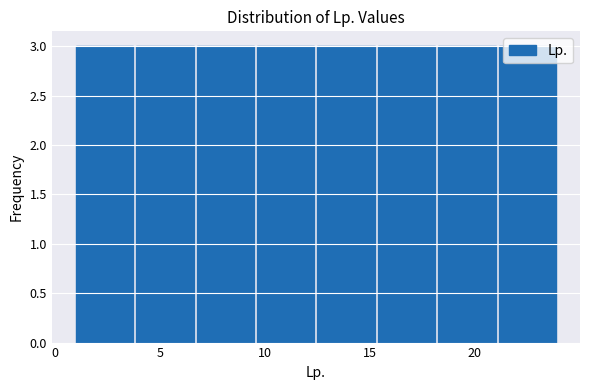

Reading left to right, transcribe this chart: for each bar, give the range it covers on the x-axis and its height. Neither the bar edges nor the heights are printed on the chart, so give them approximately, as read against the axes.

1.0 to 4.0: 3
4.0 to 7.0: 3
7.0 to 9.5: 3
9.5 to 12.5: 3
12.5 to 15.5: 3
15.5 to 18.5: 3
18.5 to 21.0: 3
21.0 to 24.0: 3